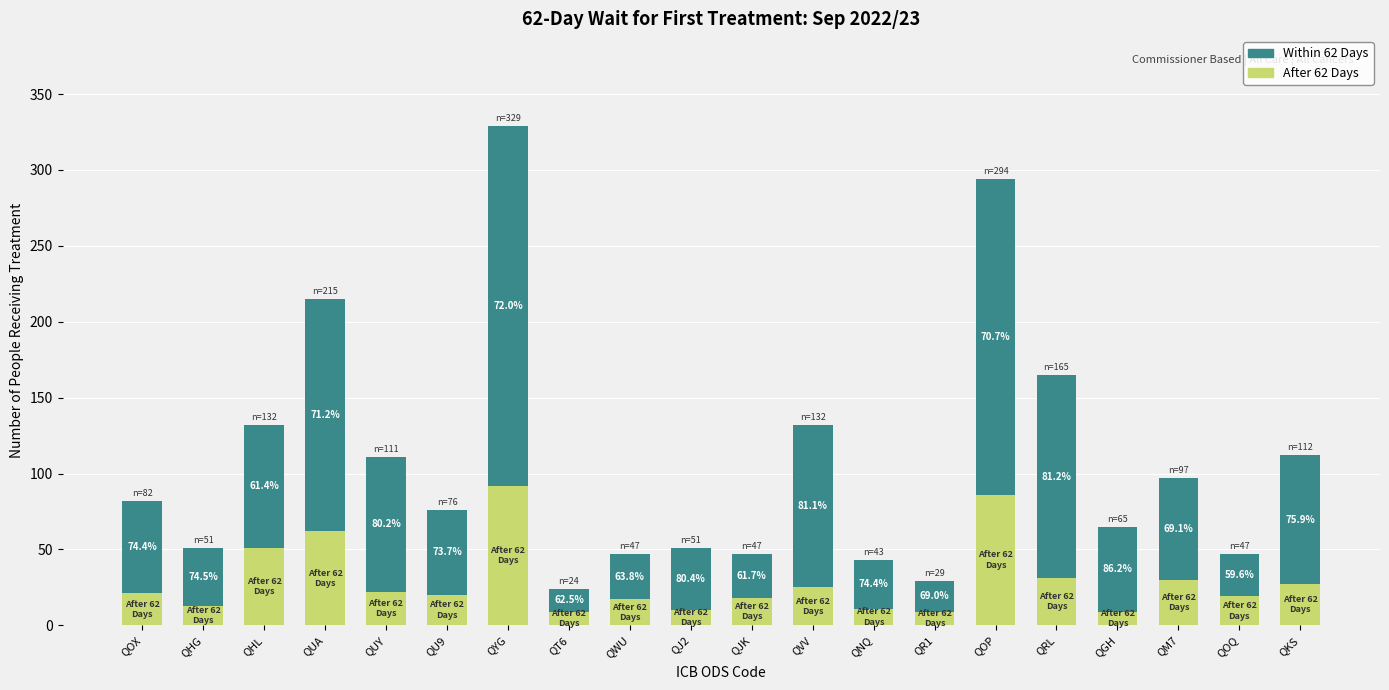

How many bars are there in total?

20